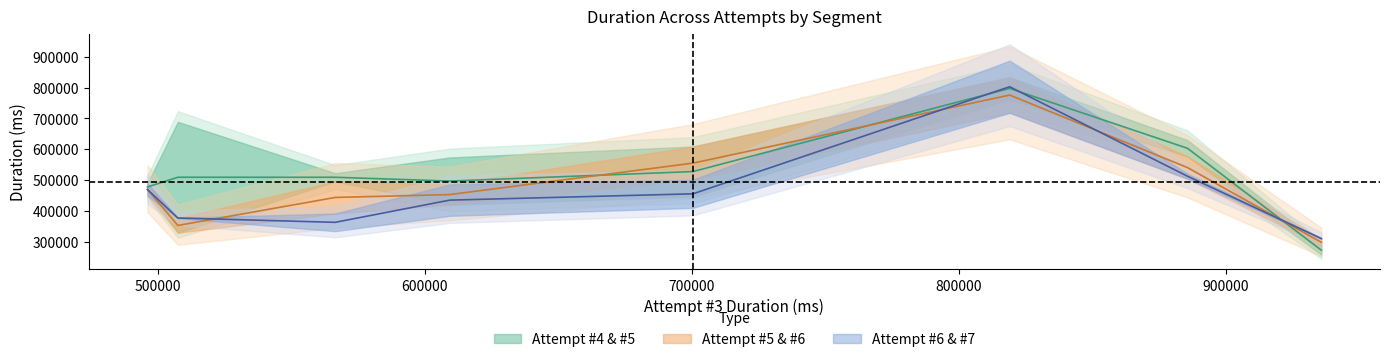

How many values in the Attempt #7 series are below 409534?

4